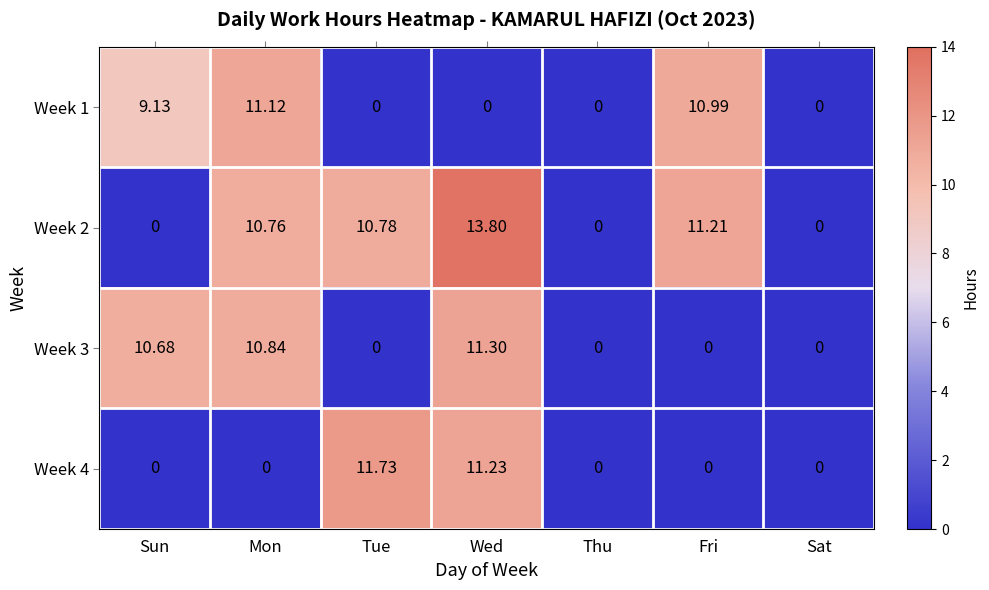

At which label does Week 2 reach its peak?

Wed